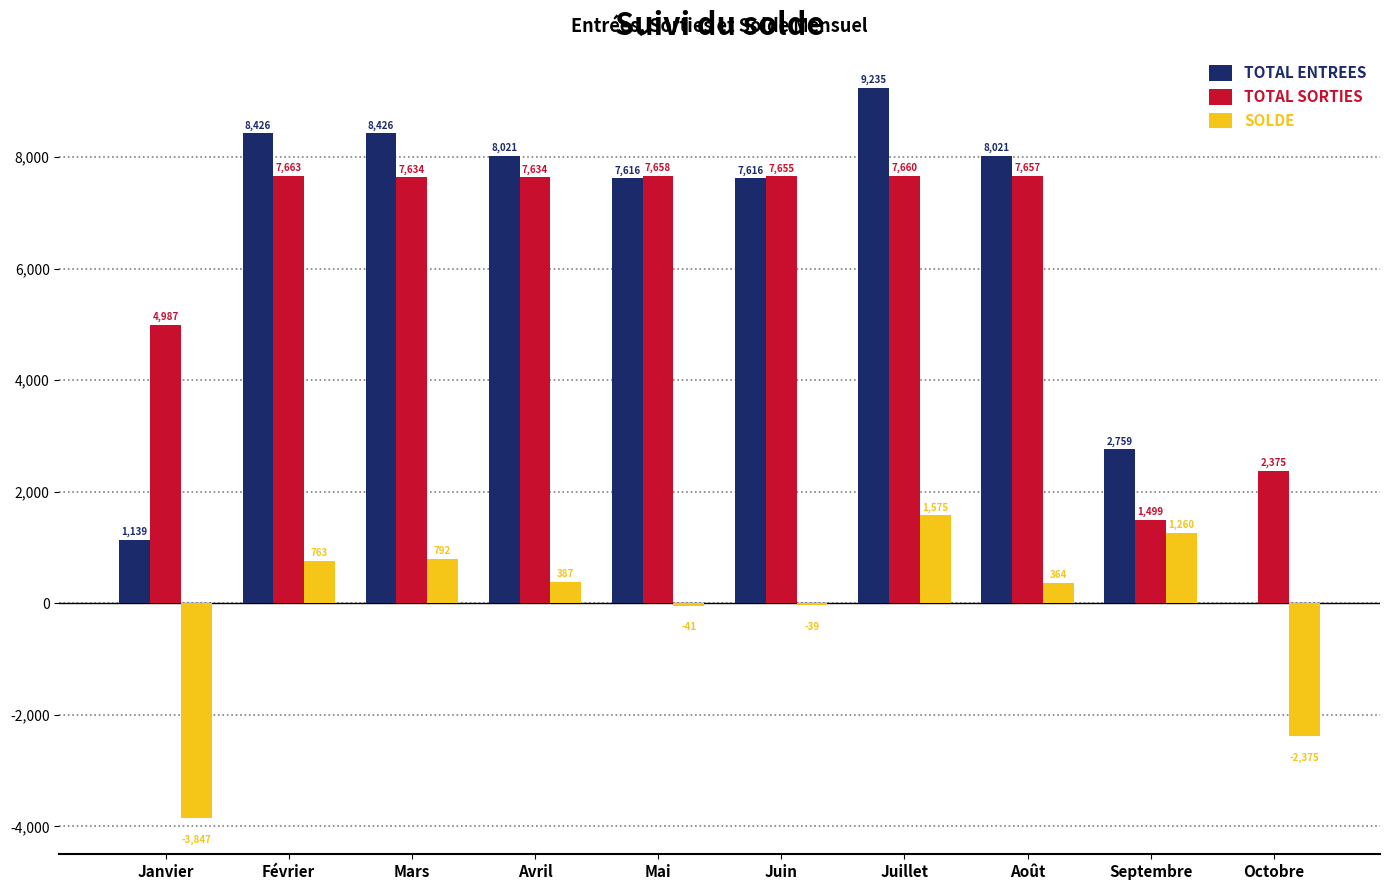

How many data points does each series have?

10